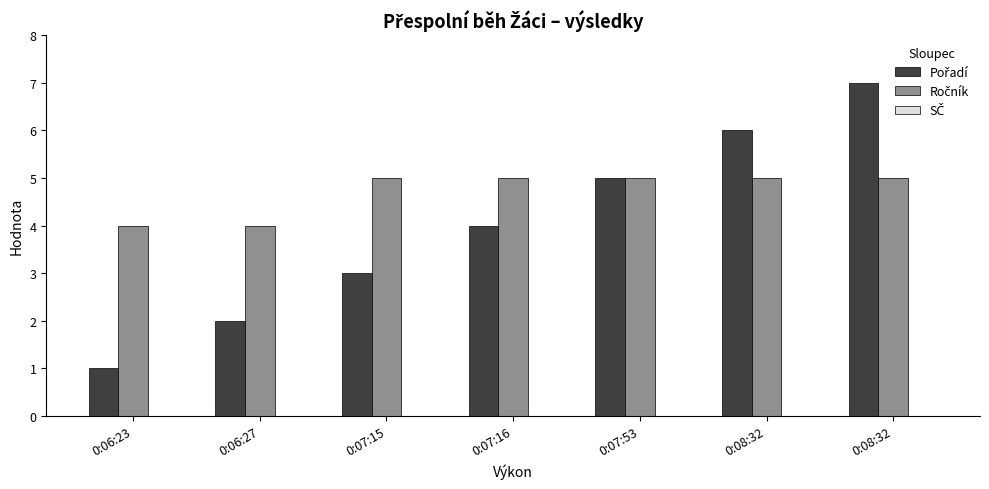

How many categories are shown in the chart?

7